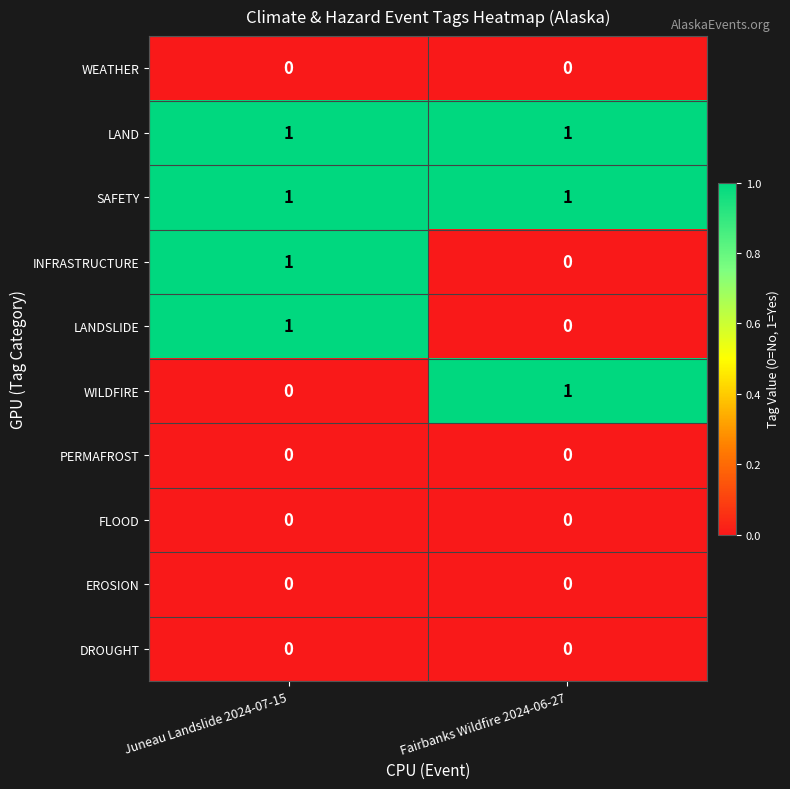

The WEATHER series shows 0 at Juneau Landslide 2024-07-15. True or false?

True